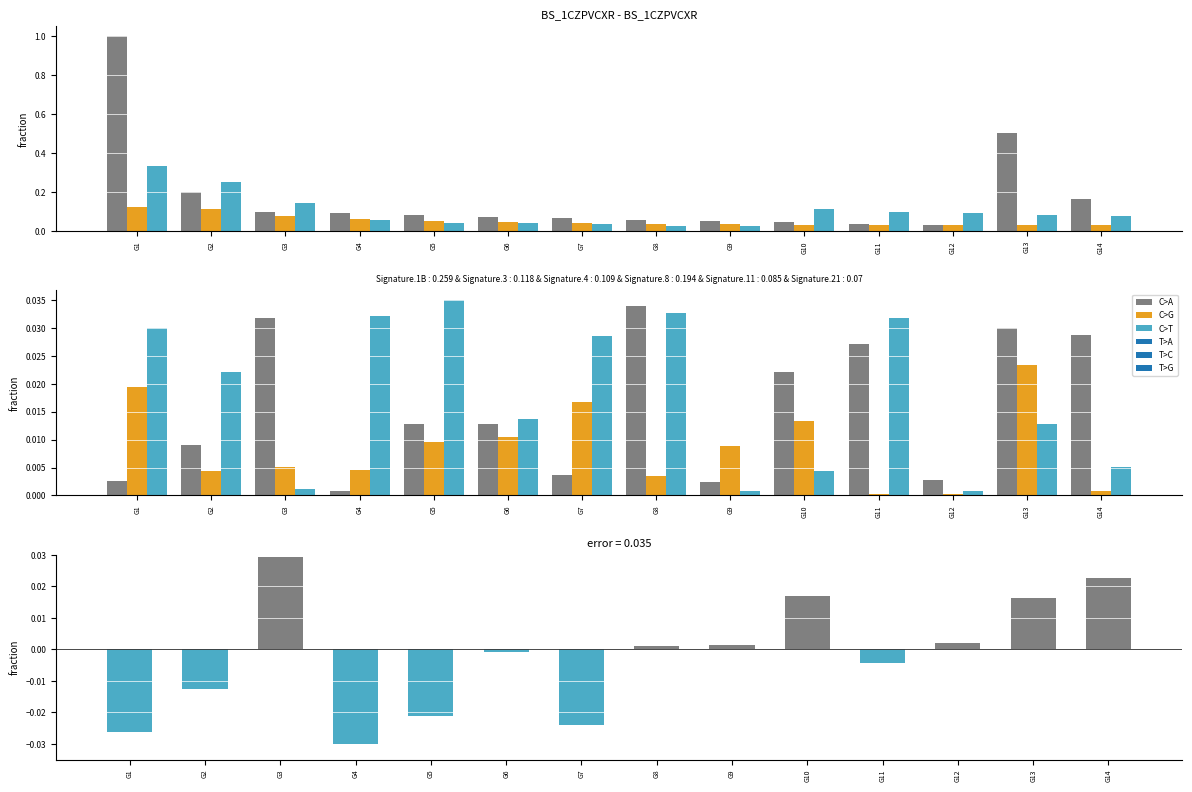

At G11, list the series in order from largest to smallest.

C>T, C>A, C>G, difference